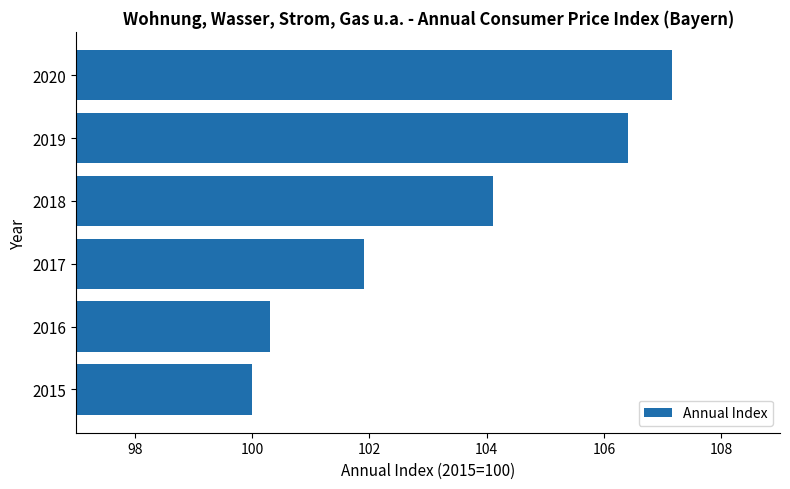

What is the average value?

103.3